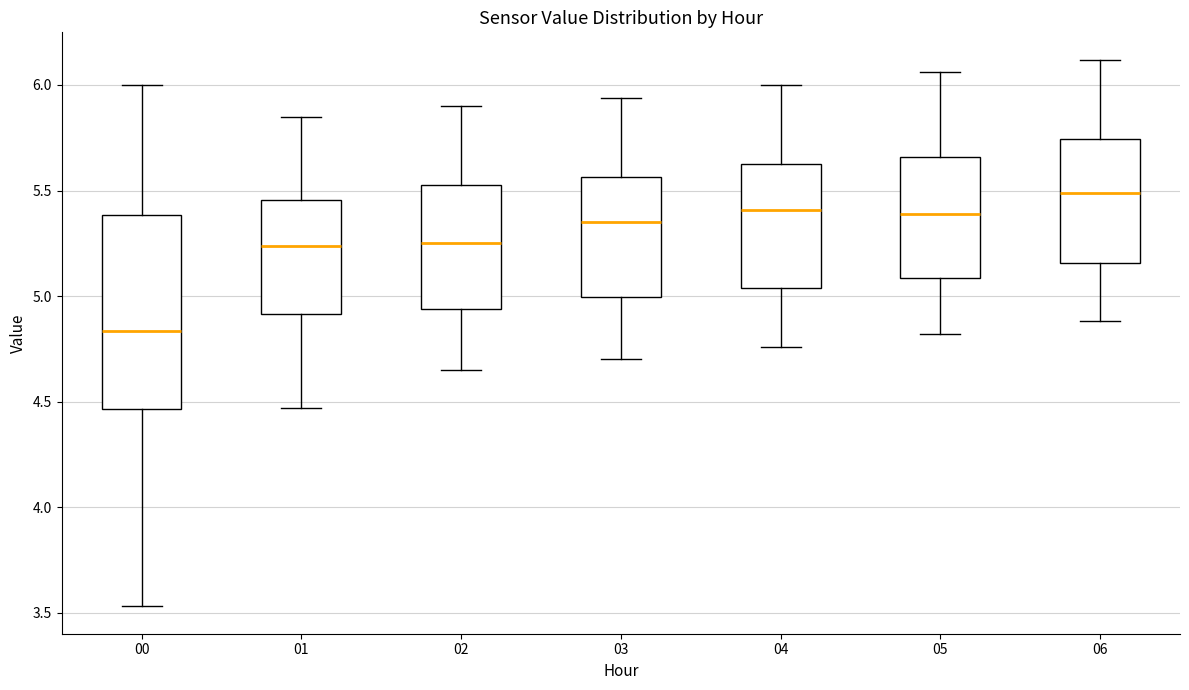

Reading left to right, read every box against the y-axis: the position of its median line, the range the box covers, and the ends of its whiskers. The values are not printed on the chart, so give them approximately, as read against the axis.

00: median 4.85, box 4.45 to 5.40, whiskers 3.55 to 6.00
01: median 5.25, box 4.90 to 5.45, whiskers 4.45 to 5.85
02: median 5.25, box 4.95 to 5.55, whiskers 4.65 to 5.90
03: median 5.35, box 5.00 to 5.55, whiskers 4.70 to 5.95
04: median 5.40, box 5.05 to 5.65, whiskers 4.75 to 6.00
05: median 5.40, box 5.10 to 5.65, whiskers 4.80 to 6.05
06: median 5.50, box 5.15 to 5.75, whiskers 4.90 to 6.10